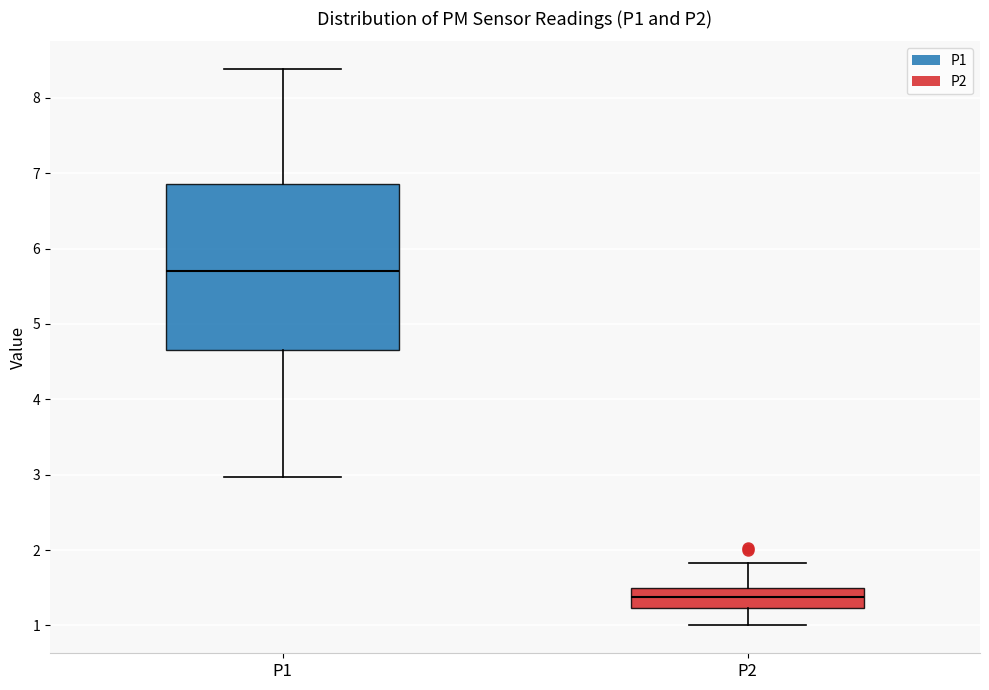

Which box is the tallest, from its lower edge to its upper edge?

P1